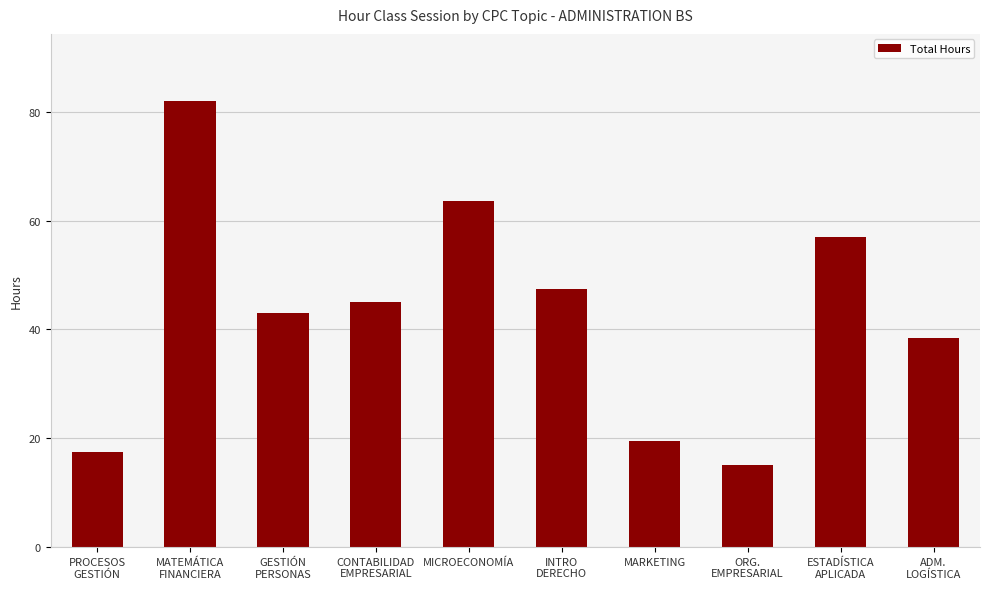

Does the chart contain stacked bars?

No